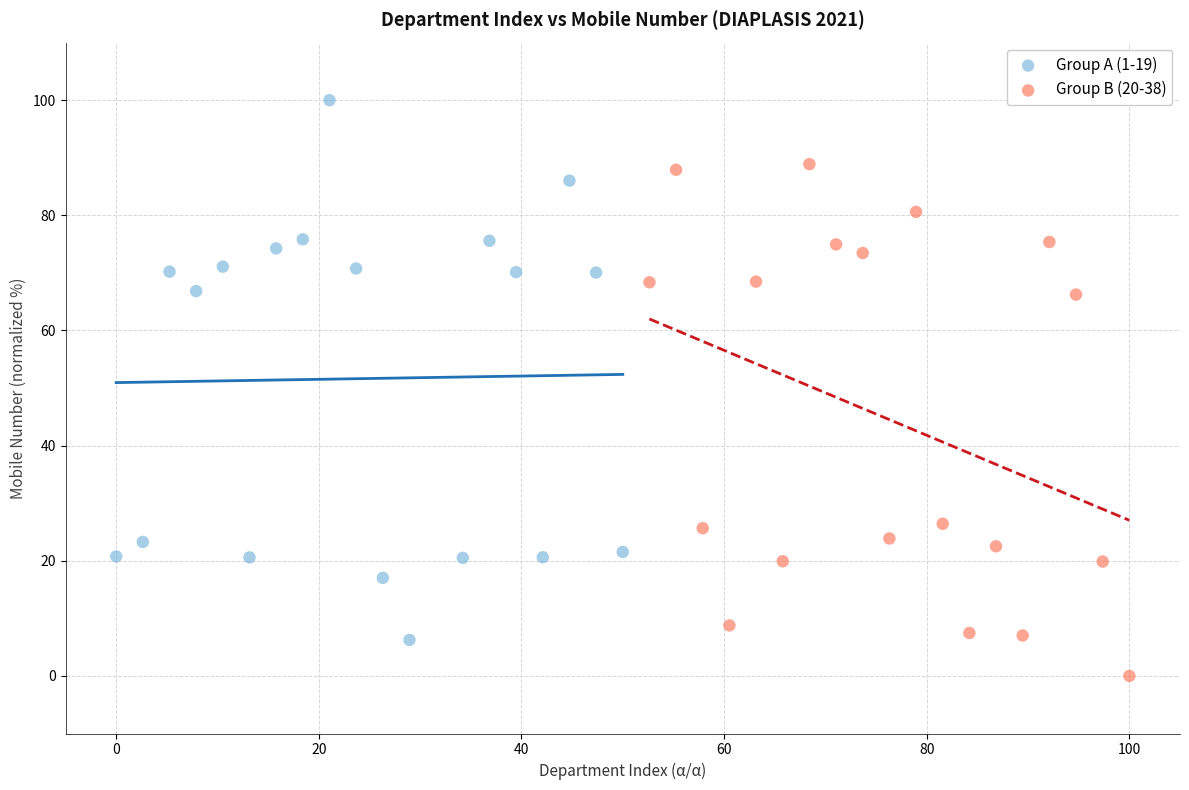

Which series reaches the maximum Y coordinate?

Group A (1-19)